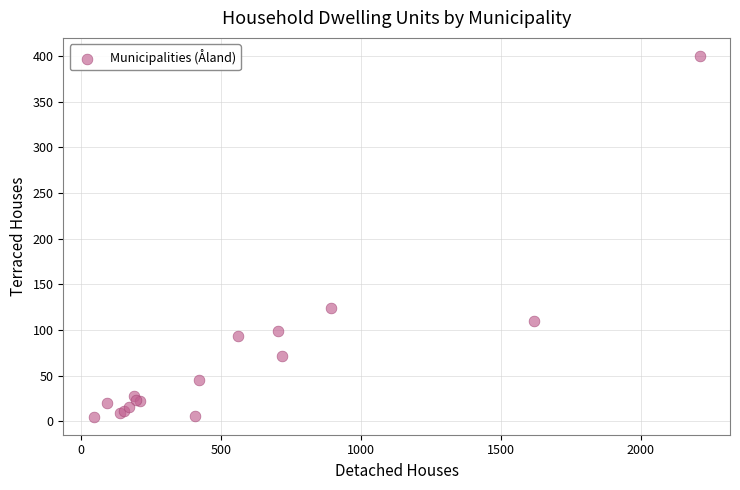

What Y value in the scatter plot is closest to 202?

124